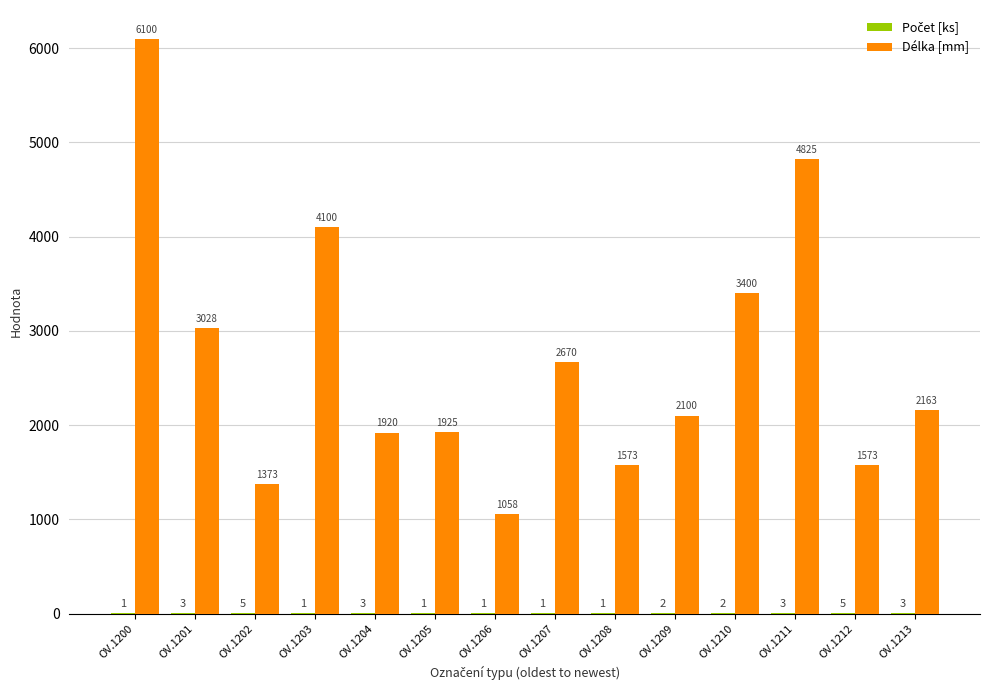

True or false: Délka [mm] has a value of 3061 at OV.1213.

False